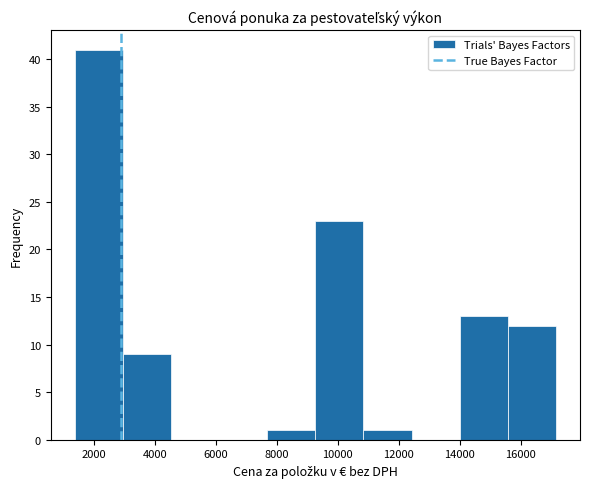

Reading left to right, transcribe this chart: for each bar, give the range it covers on the x-axis and its height. Neither the bar edges nor the heights are printed on the chart, so give them approximately, as read against the axes.

1400 to 3000: 41
3000 to 4600: 9
4600 to 6200: 0
6200 to 7600: 0
7600 to 9200: 1
9200 to 10800: 23
10800 to 12400: 1
12400 to 14000: 0
14000 to 15600: 13
15600 to 17200: 12